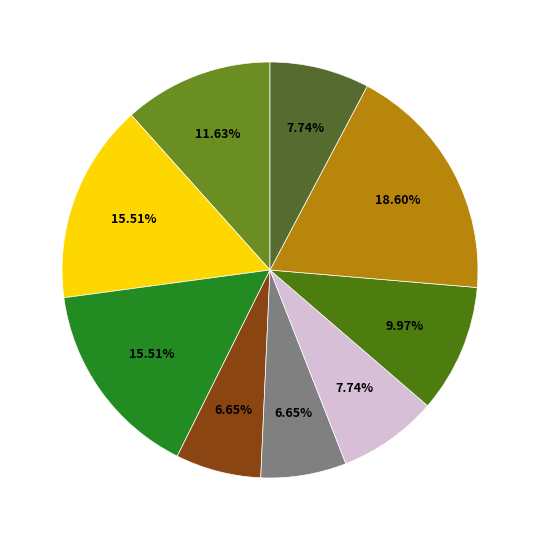

How many slices are in this pie chart?

9